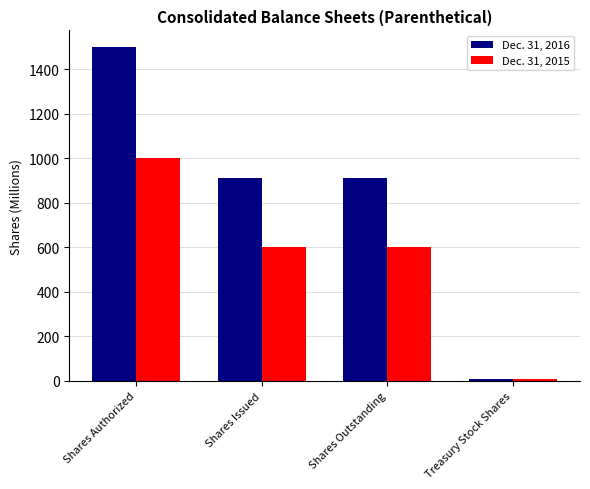

Rank the series by their average value, from lowest to highest.

Dec. 31, 2015, Dec. 31, 2016